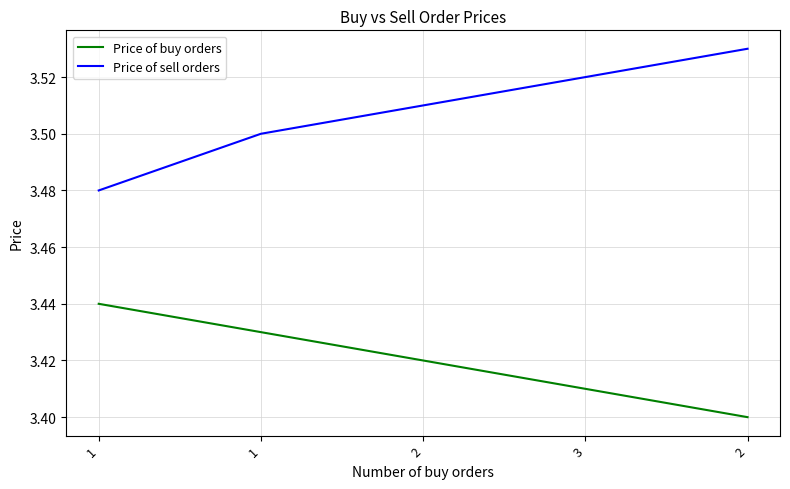

What is the average value of the Price of sell orders series?

3.5